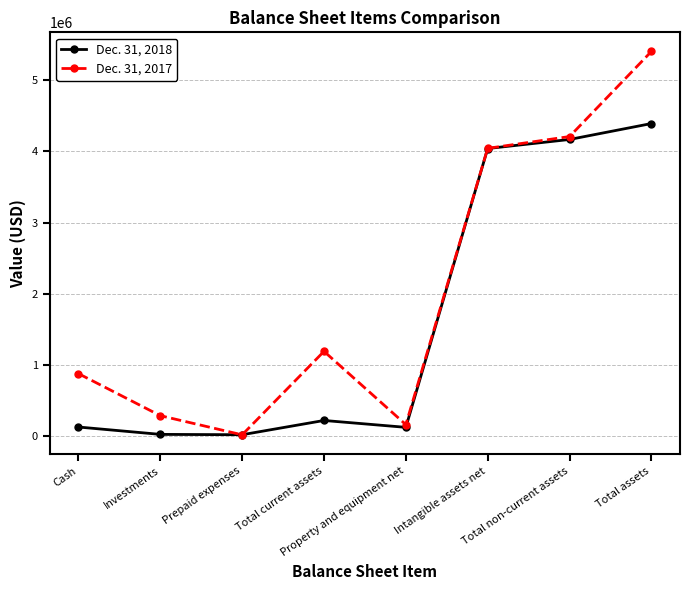

What is the label of the 8th point from the left?

Total assets